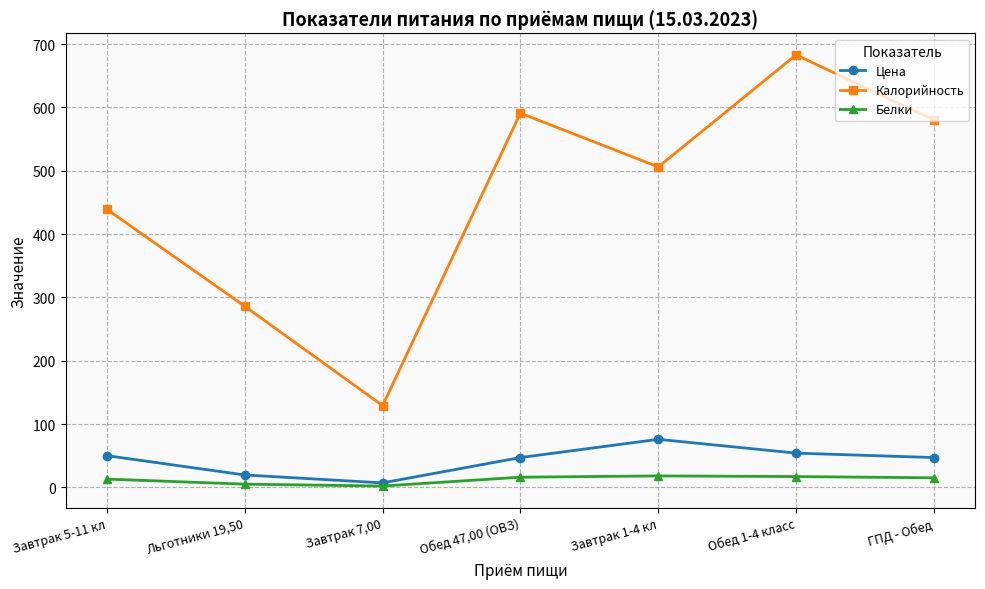

Is it true that Белки equals 15.0 at ГПД - Обед?

True